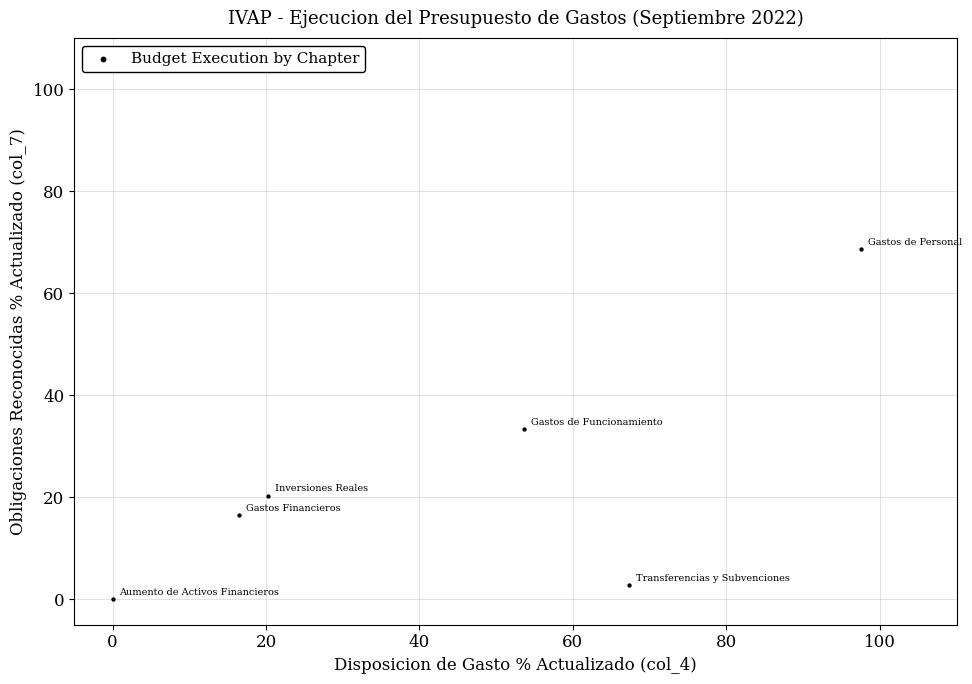

What is the average X value?

42.6